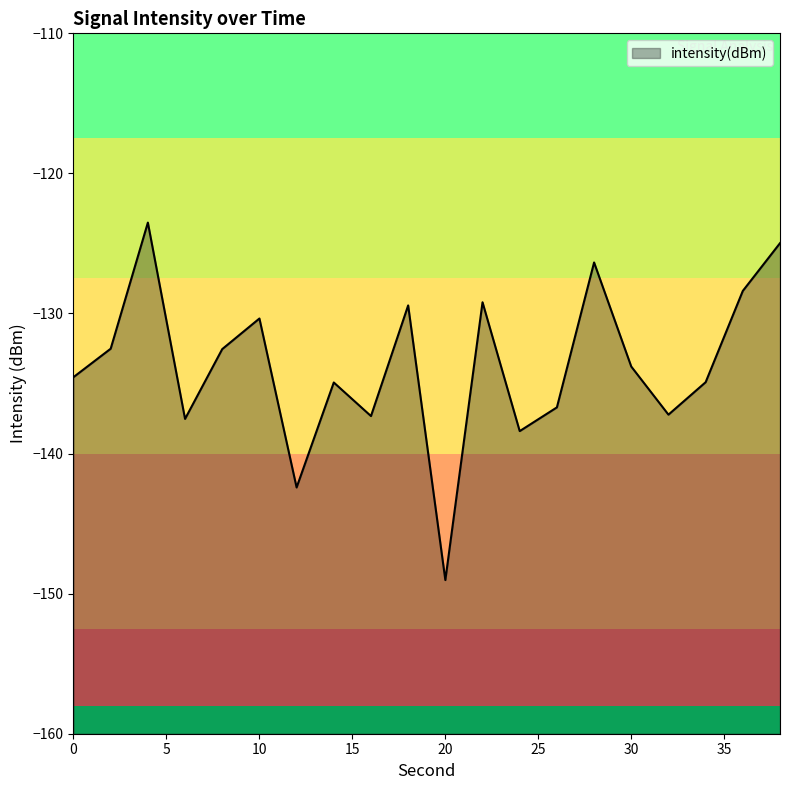

Reading right to left, transcribe all the data shown in this chart.

-125.0	-128.4	-134.9	-137.2	-133.8	-126.4	-136.7	-138.4	-129.2	-149.0	-129.4	-137.3	-134.9	-142.4	-130.4	-132.5	-137.5	-123.5	-132.5	-134.5